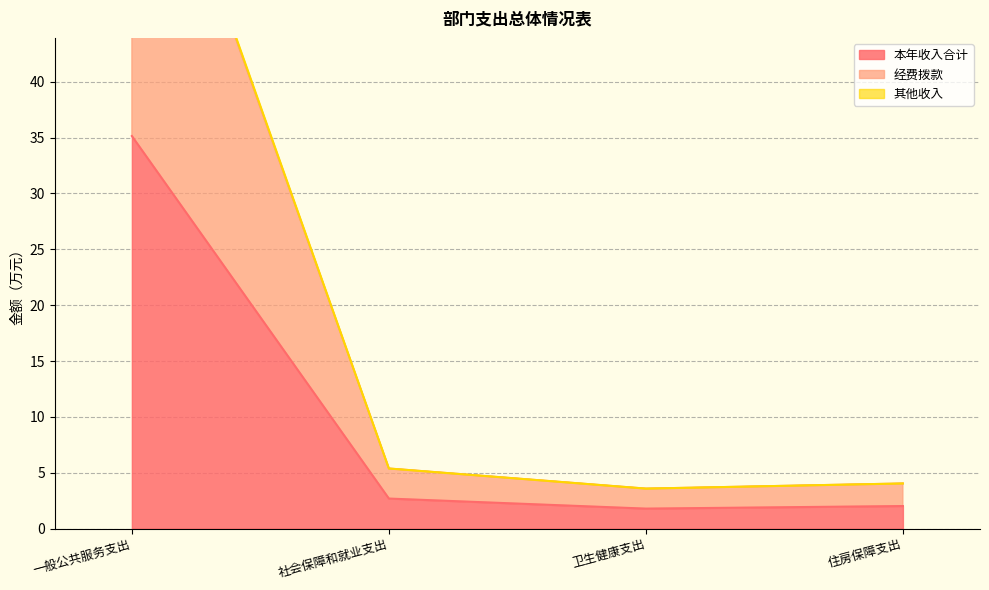

At which category does 本年收入合计 reach its first local valley?

卫生健康支出